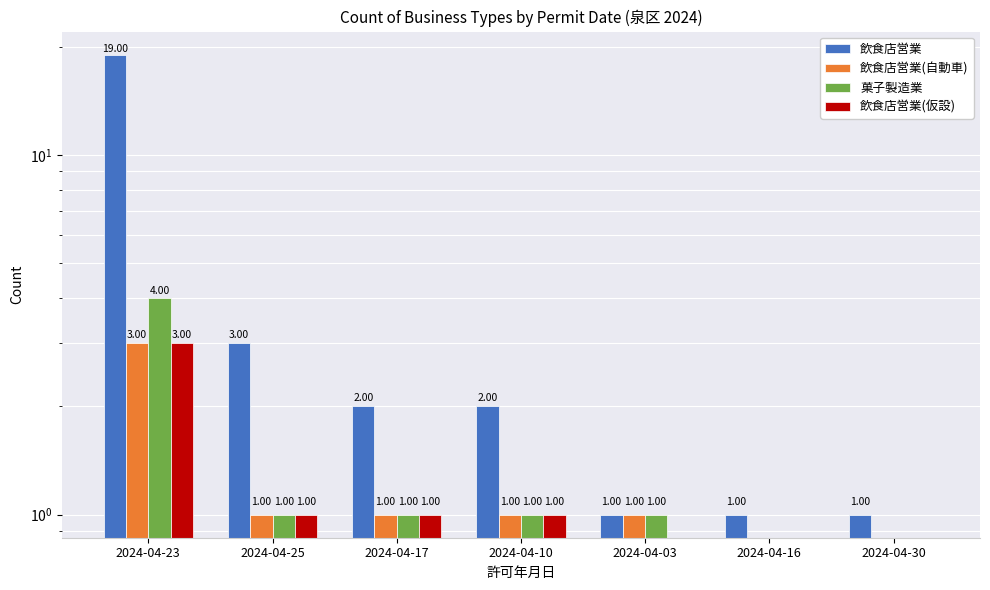

Rank the categories by 飲食店営業(自動車) value from lowest to highest.

2024-04-16, 2024-04-30, 2024-04-25, 2024-04-17, 2024-04-10, 2024-04-03, 2024-04-23